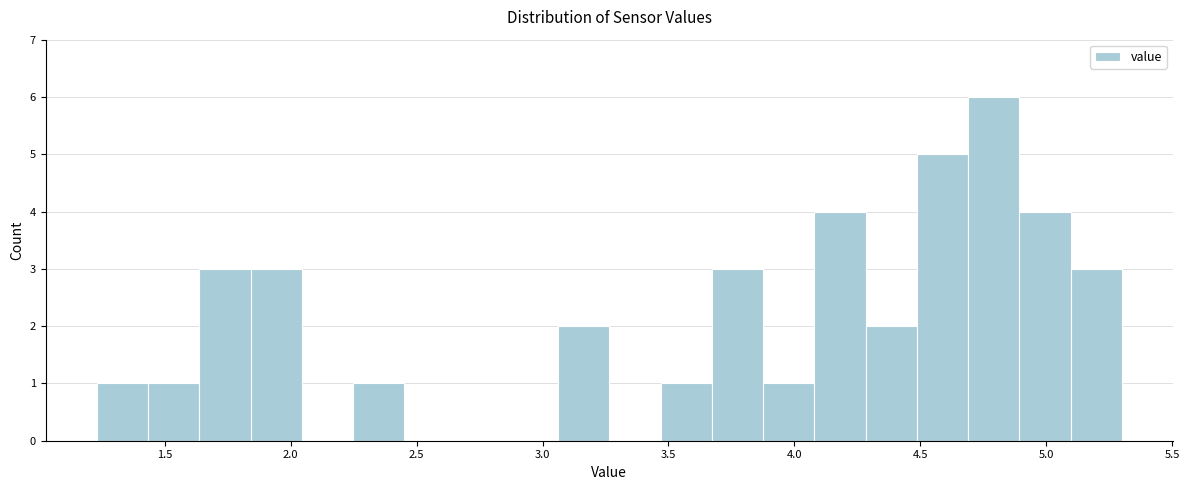

Reading left to right, transcribe this chart: for each bar, give the range it covers on the x-axis and its height. Neither the bar edges nor the heights are printed on the chart, so give them approximately, as read against the axes.

1.25 to 1.45: 1
1.45 to 1.65: 1
1.65 to 1.85: 3
1.85 to 2.05: 3
2.05 to 2.25: 0
2.25 to 2.45: 1
2.45 to 2.65: 0
2.65 to 2.85: 0
2.85 to 3.05: 0
3.05 to 3.25: 2
3.25 to 3.45: 0
3.45 to 3.65: 1
3.65 to 3.90: 3
3.90 to 4.10: 1
4.10 to 4.30: 4
4.30 to 4.50: 2
4.50 to 4.70: 5
4.70 to 4.90: 6
4.90 to 5.10: 4
5.10 to 5.30: 3